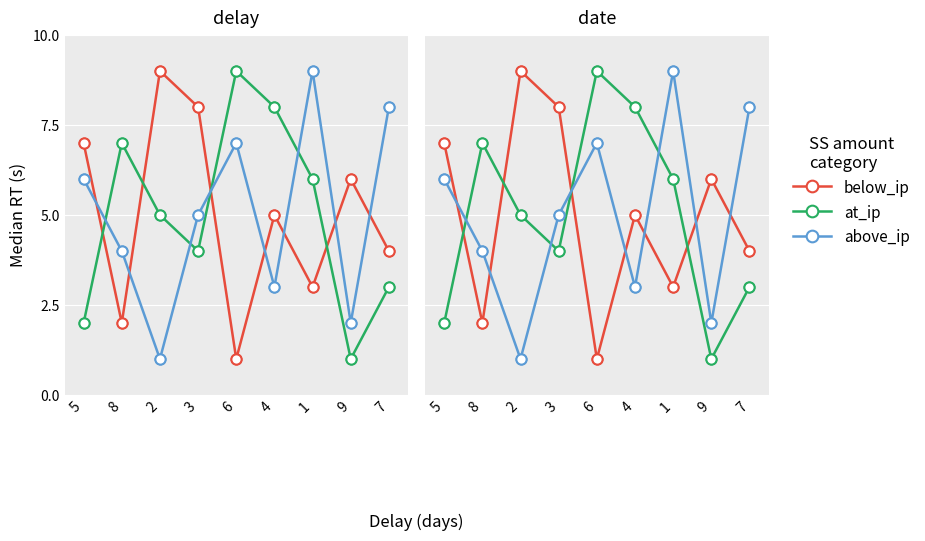

Which series reaches the minimum Y coordinate?

below_ip